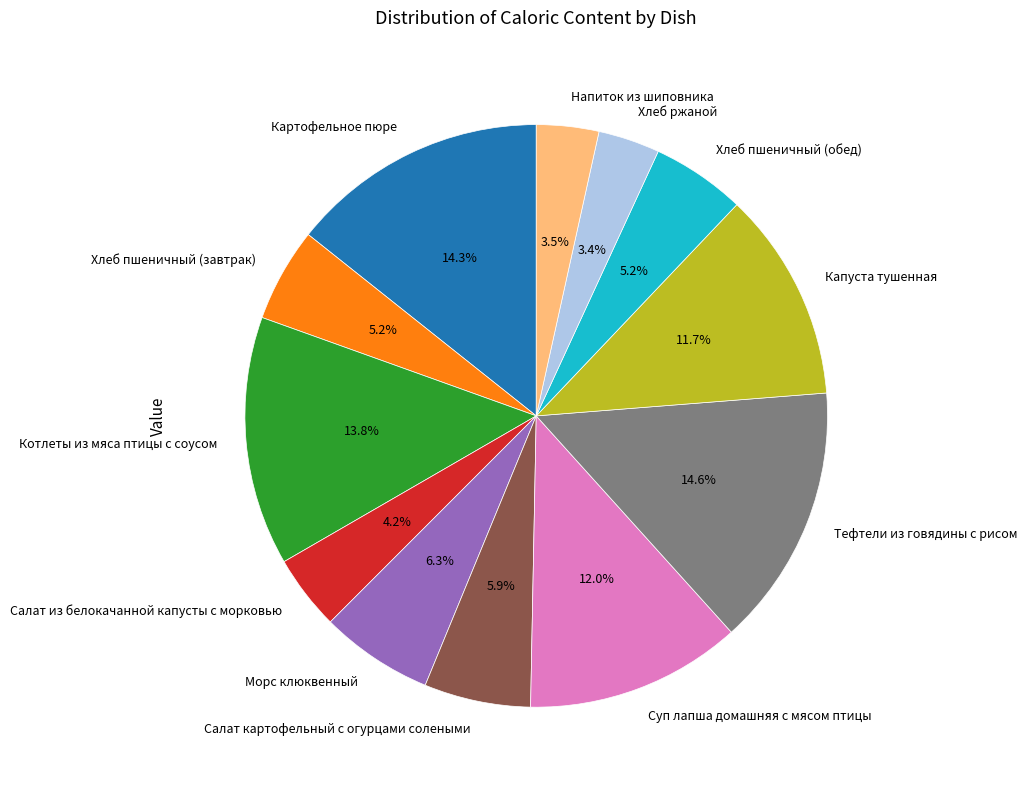

Does Салат картофельный с огурцами солеными represent more than half of the total?

No